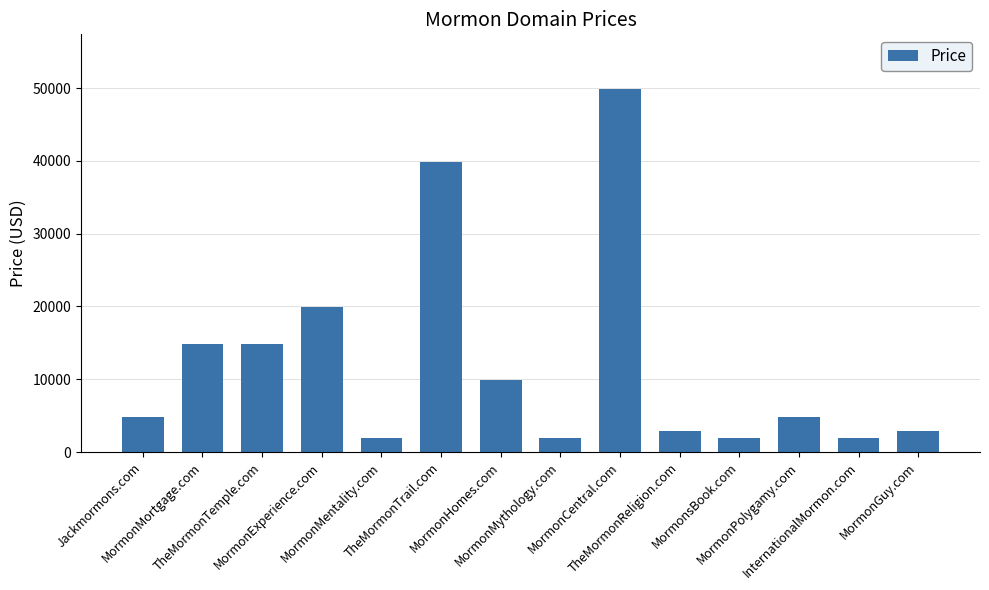

What is the value of the 10th bar from the left?

2888